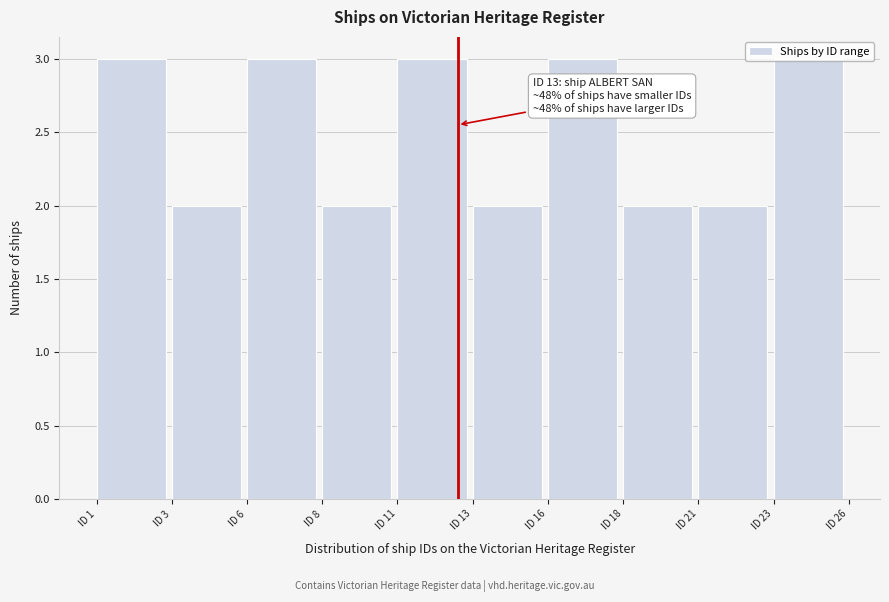

Approximately how many times larger is the value at ID 6 compared to ID 11?

1.0